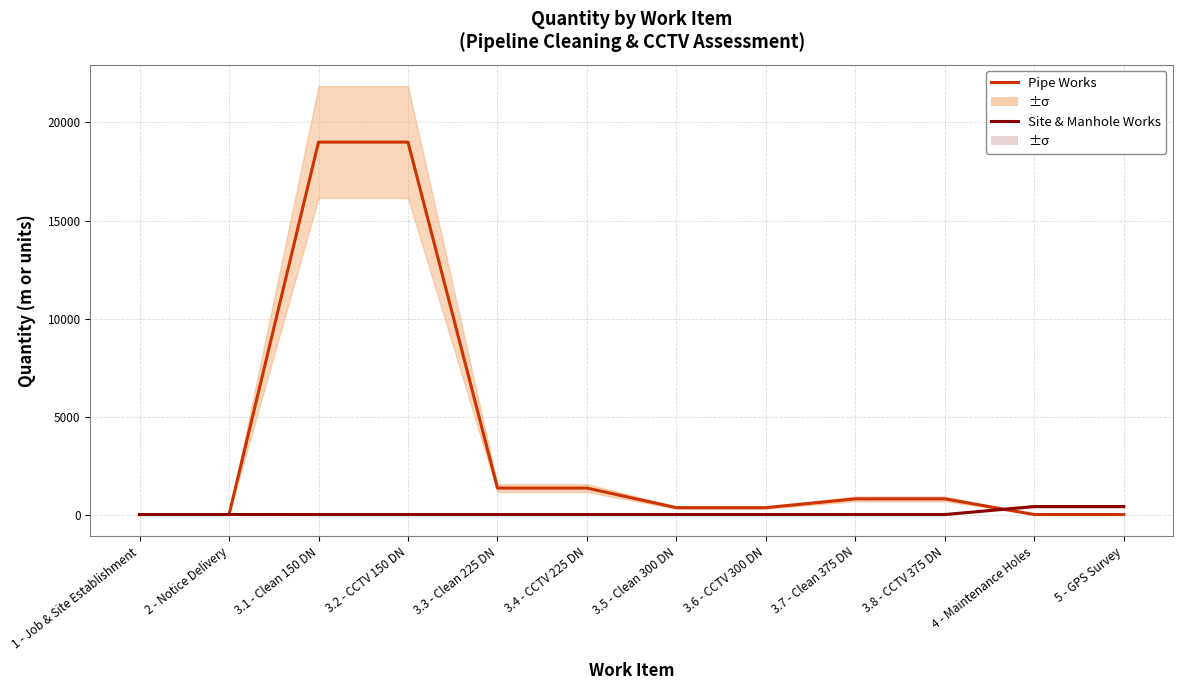

At which category is the sum across all series the highest?

3.1 - Clean 150 DN